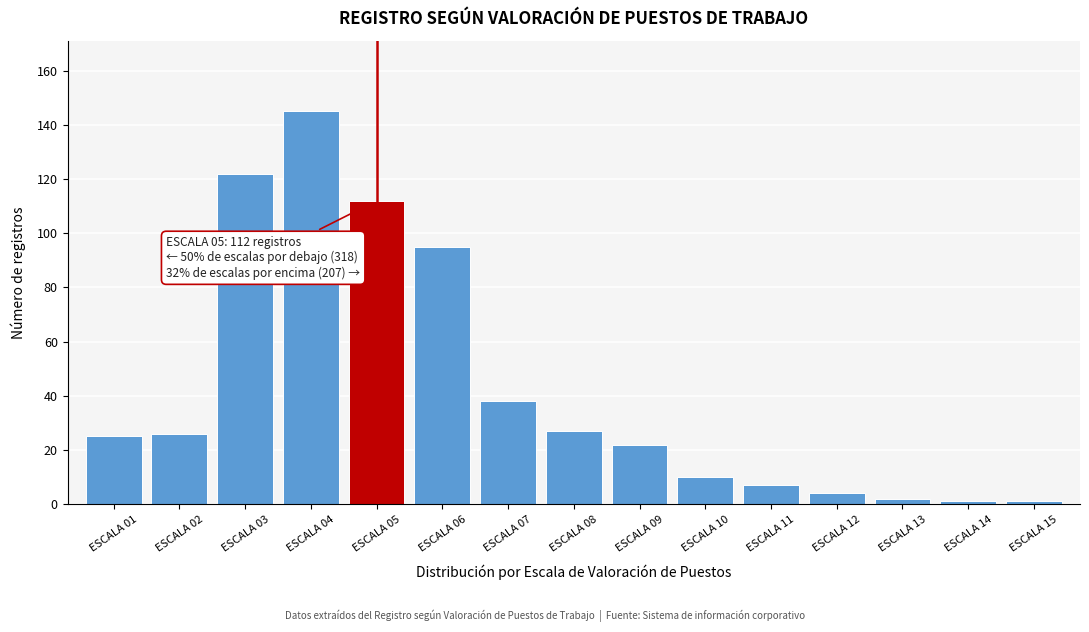

Reading left to right, what are all the values shown in this chart?

25	26	122	145	112	95	38	27	22	10	7	4	2	1	1